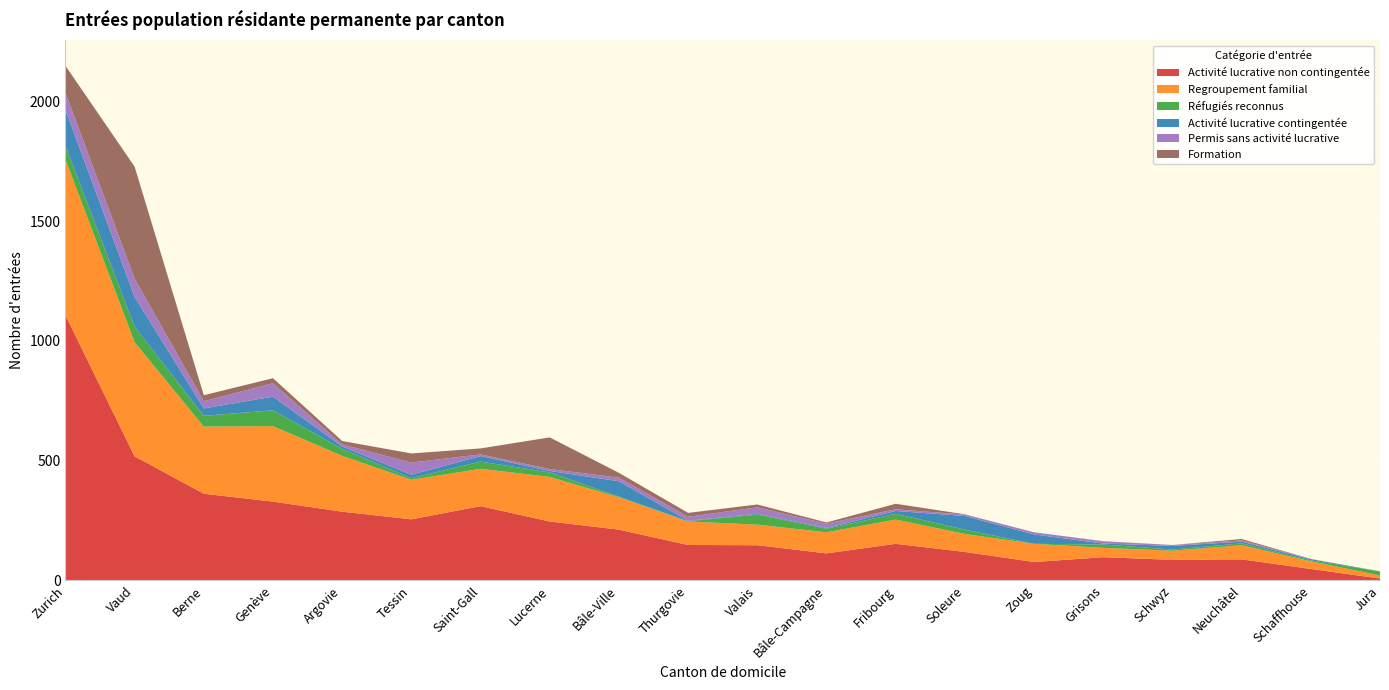

Reading left to right, list all the values displayed in this chart.

Activité lucrative non contingentée: Zurich=1107	Vaud=518	Berne=362	Genève=329	Argovie=287	Tessin=255	Saint-Gall=310	Lucerne=246	Bâle-Ville=212	Thurgovie=148	Valais=147	Bâle-Campagne=113	Fribourg=153	Soleure=119	Zoug=77	Grisons=97	Schwyz=86	Neuchâtel=88	Schaffhouse=48	Jura=8
Regroupement familial: Zurich=650	Vaud=476	Berne=280	Genève=315	Argovie=233	Tessin=165	Saint-Gall=156	Lucerne=186	Bâle-Ville=135	Thurgovie=98	Valais=86	Bâle-Campagne=88	Fribourg=101	Soleure=75	Zoug=76	Grisons=39	Schwyz=38	Neuchâtel=59	Schaffhouse=32	Jura=13
Réfugiés reconnus: Zurich=57	Vaud=65	Berne=45	Genève=66	Argovie=29	Tessin=7	Saint-Gall=30	Lucerne=19	Bâle-Ville=3	Thurgovie=1	Valais=42	Bâle-Campagne=15	Fribourg=24	Soleure=18	Zoug=0	Grisons=14	Schwyz=5	Neuchâtel=8	Schaffhouse=4	Jura=17
Activité lucrative contingentée: Zurich=151	Vaud=124	Berne=31	Genève=57	Argovie=10	Tessin=14	Saint-Gall=23	Lucerne=6	Bâle-Ville=64	Thurgovie=2	Valais=3	Bâle-Campagne=3	Fribourg=12	Soleure=57	Zoug=39	Grisons=4	Schwyz=15	Neuchâtel=7	Schaffhouse=5	Jura=0
Permis sans activité lucrative: Zurich=71	Vaud=77	Berne=30	Genève=56	Argovie=9	Tessin=51	Saint-Gall=7	Lucerne=8	Bâle-Ville=15	Thurgovie=17	Valais=27	Bâle-Campagne=18	Fribourg=7	Soleure=6	Zoug=9	Grisons=9	Schwyz=4	Neuchâtel=5	Schaffhouse=1	Jura=0
Formation: Zurich=112	Vaud=467	Berne=25	Genève=21	Argovie=14	Tessin=38	Saint-Gall=25	Lucerne=132	Bâle-Ville=20	Thurgovie=16	Valais=12	Bâle-Campagne=5	Fribourg=23	Soleure=1	Zoug=0	Grisons=1	Schwyz=0	Neuchâtel=6	Schaffhouse=0	Jura=0